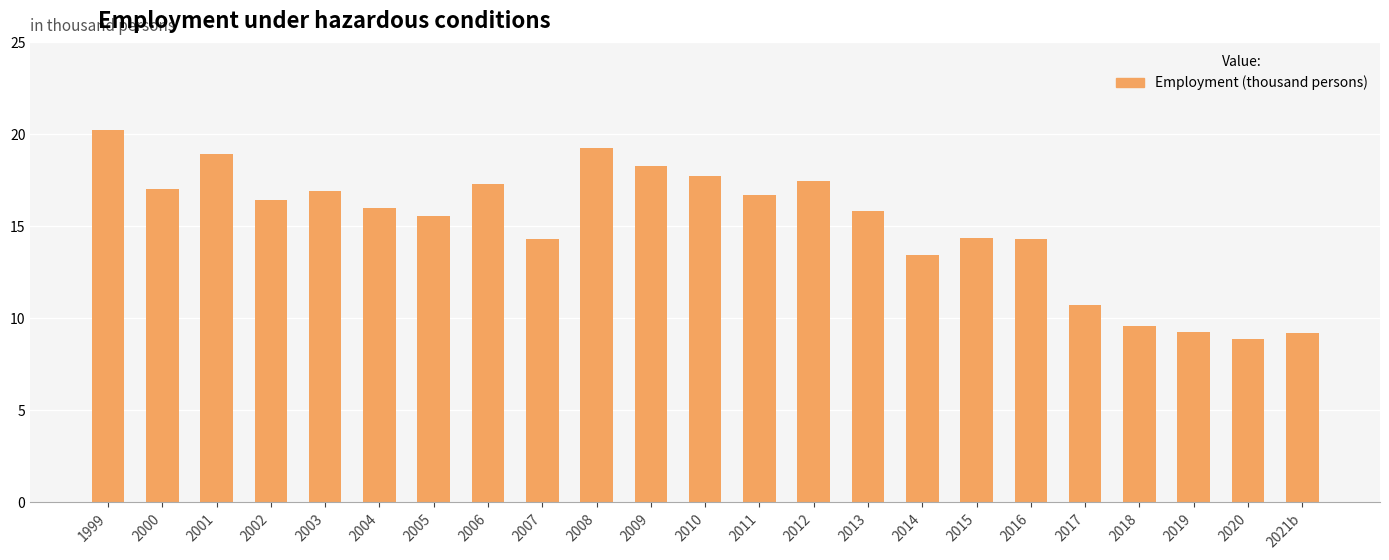

Between 2001 and 2002, which is larger?

2001